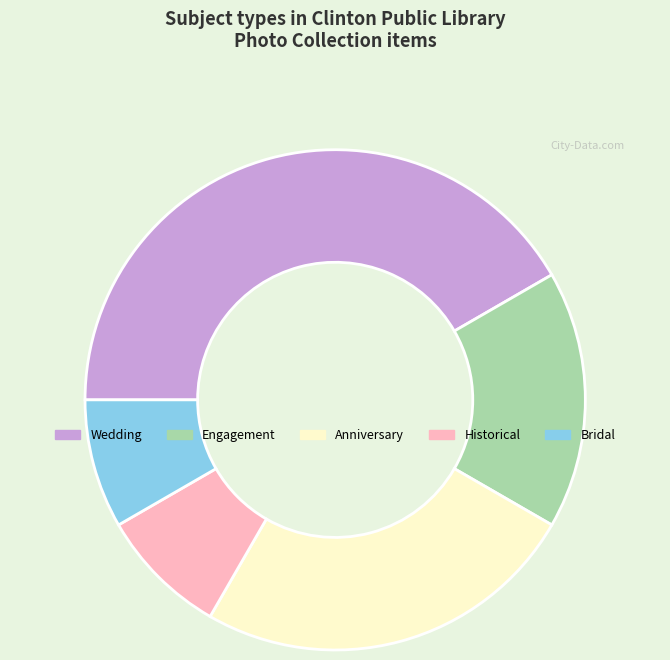

What is the largest slice in the pie chart?

Wedding